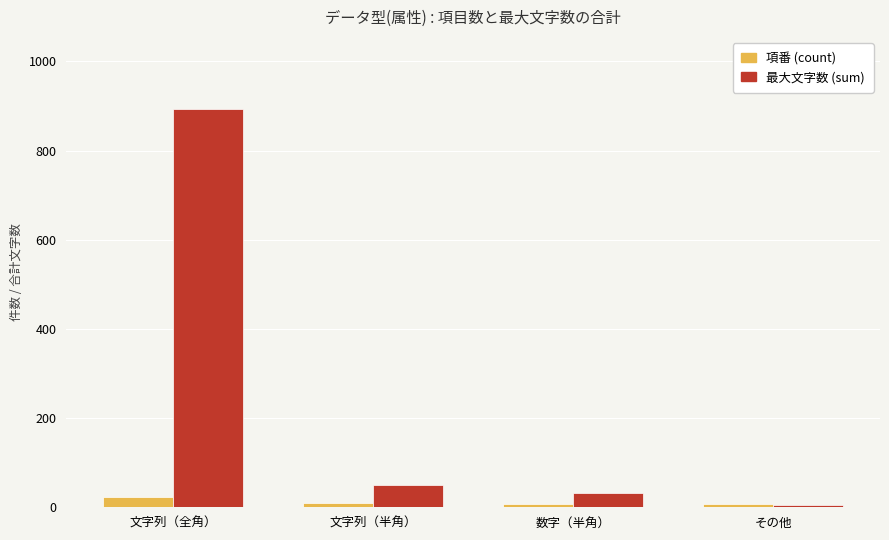

What is the maximum value shown in the chart?

894